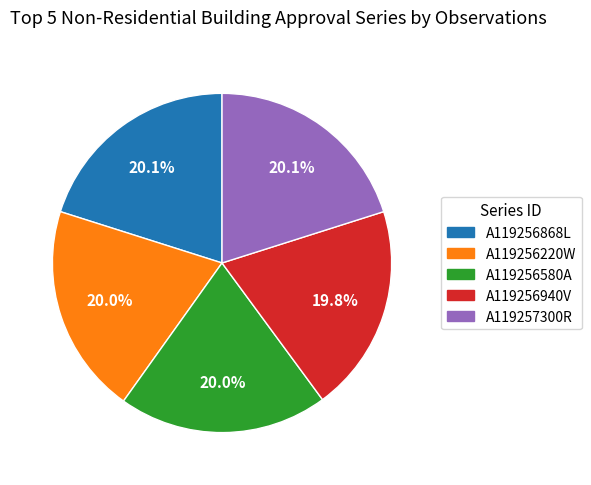

The A119256940V slice represents 15% of the pie. True or false?

False